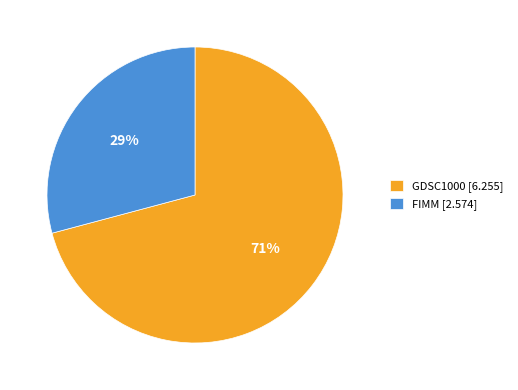

Between FIMM and GDSC1000, which is larger?

GDSC1000